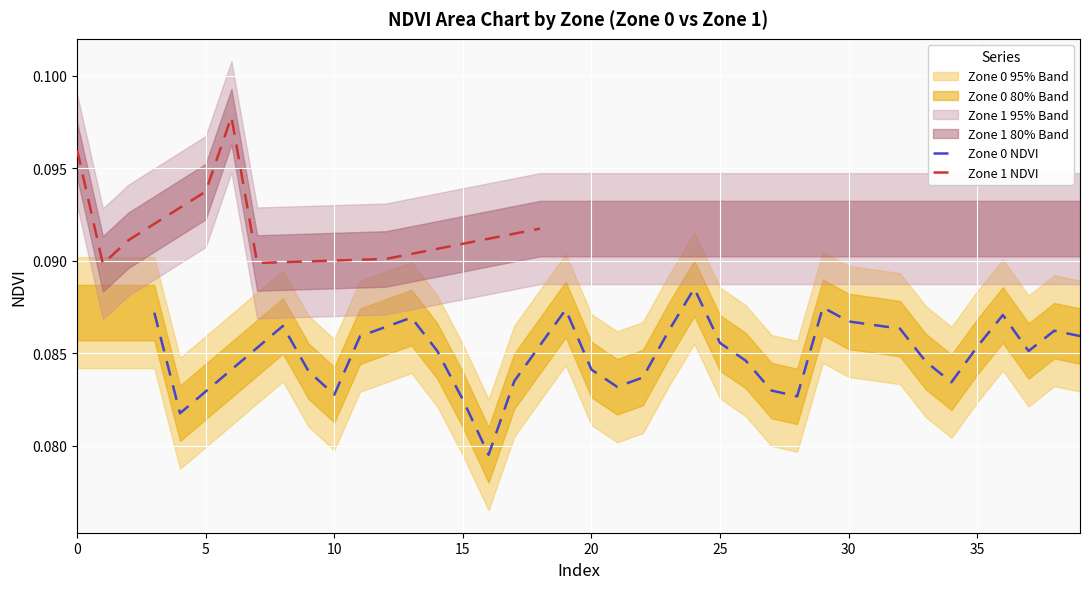

What is the sum of all values?

2.7